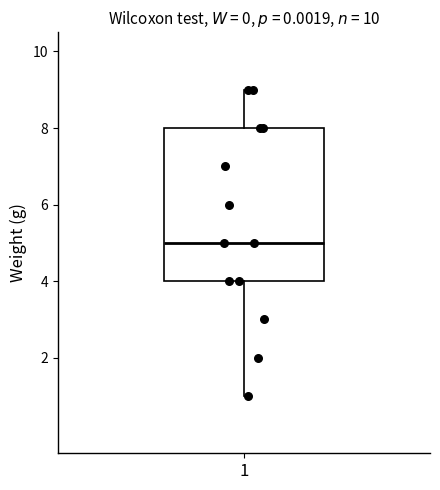

Read this box plot against the y-axis: the position of the median line, the range covered by the box, and the ends of both whiskers. The values are not printed on the chart, so give them approximately, as read against the axis.

median 5, box 4 to 8, whiskers 1 to 9